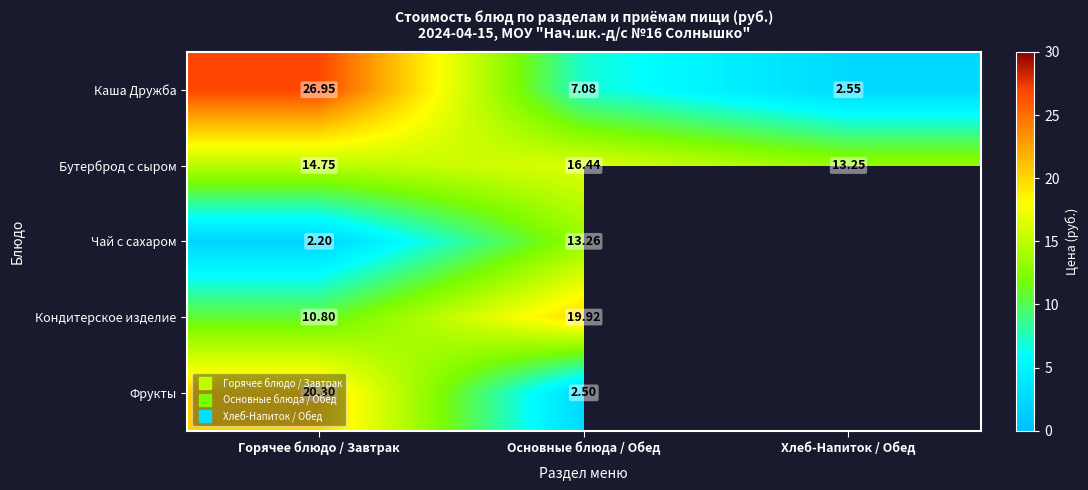

At how many categories does at least one series exceed 3?

3